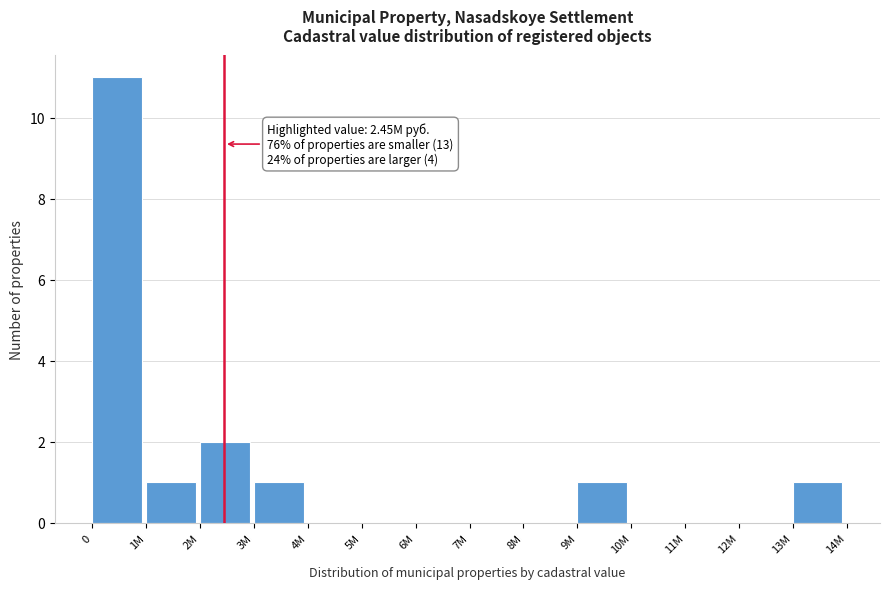

Reading left to right, transcribe all the data shown in this chart.

0=11	1M=1	2M=2	3M=1	4M=0	5M=0	6M=0	7M=0	8M=0	9M=1	10M=0	11M=0	12M=0	13M=1